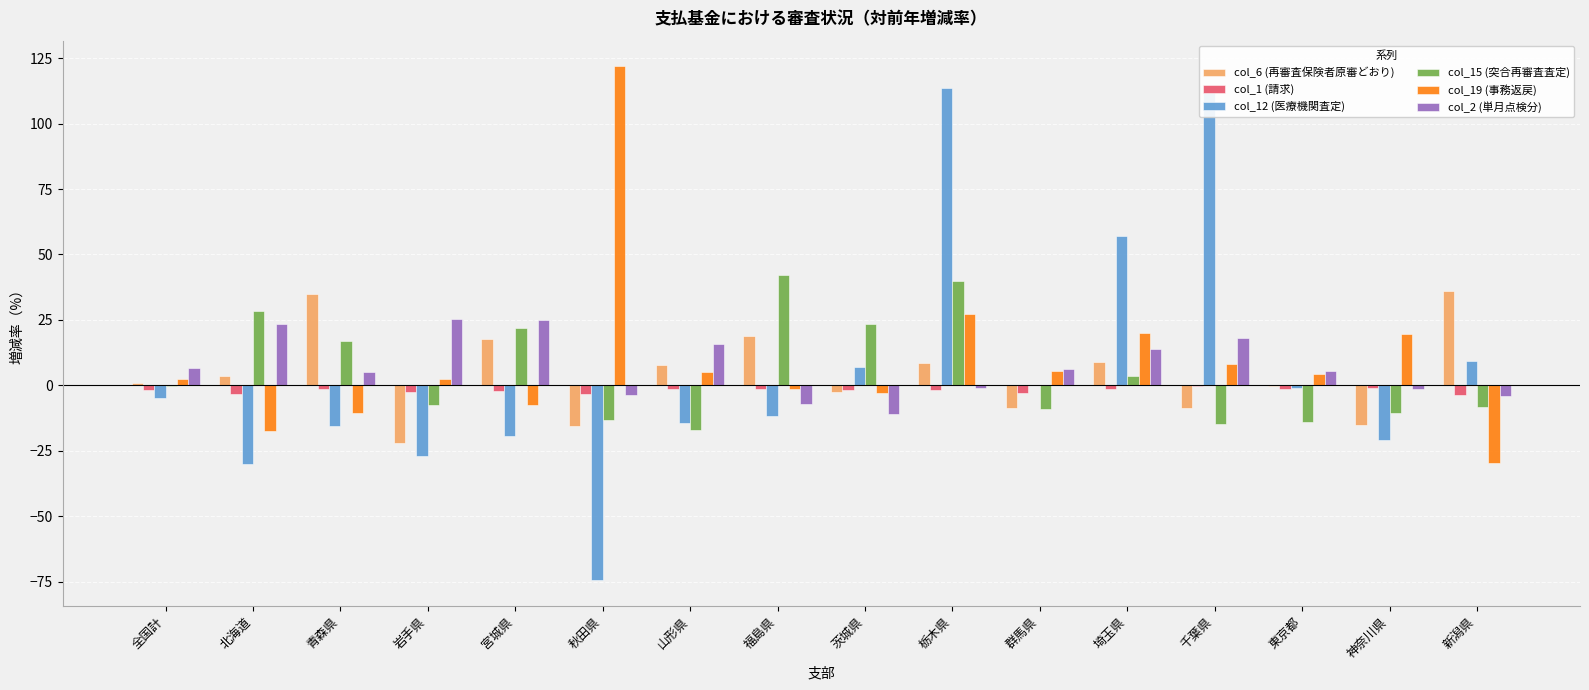

How many categories are shown in the chart?

16